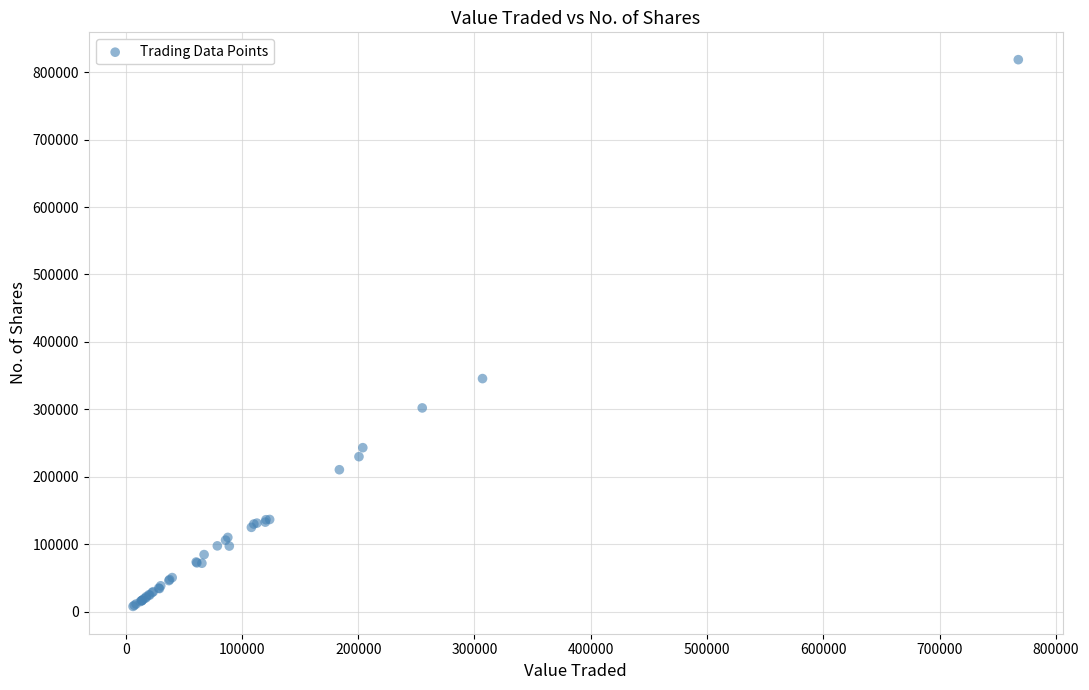

What Y value in the scatter plot is closest to 413217?

345663